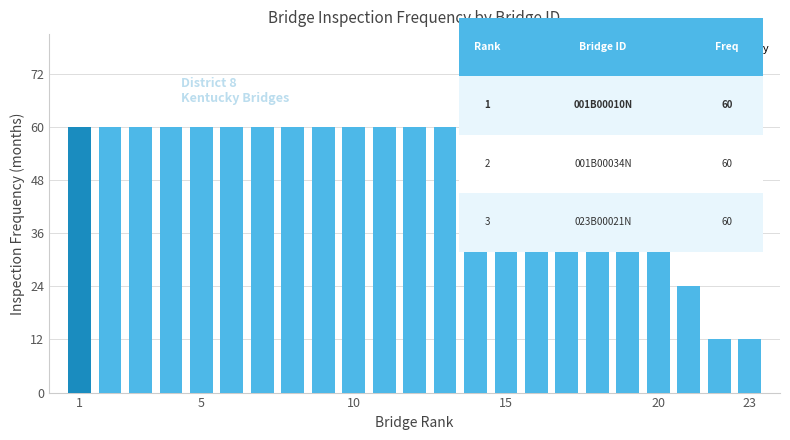

What is the greatest value displayed?

60